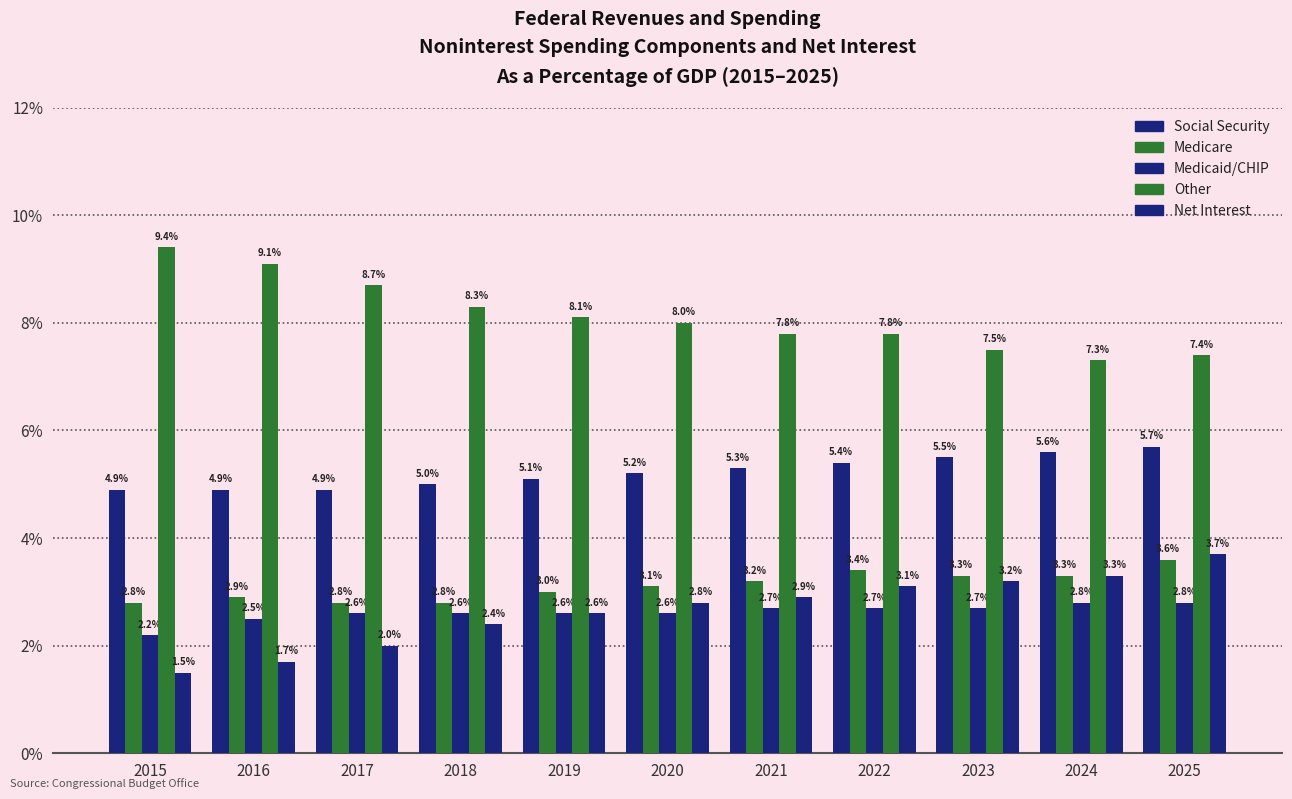

What is the value of the Net Interest bar at the 4th from the left?

2.4